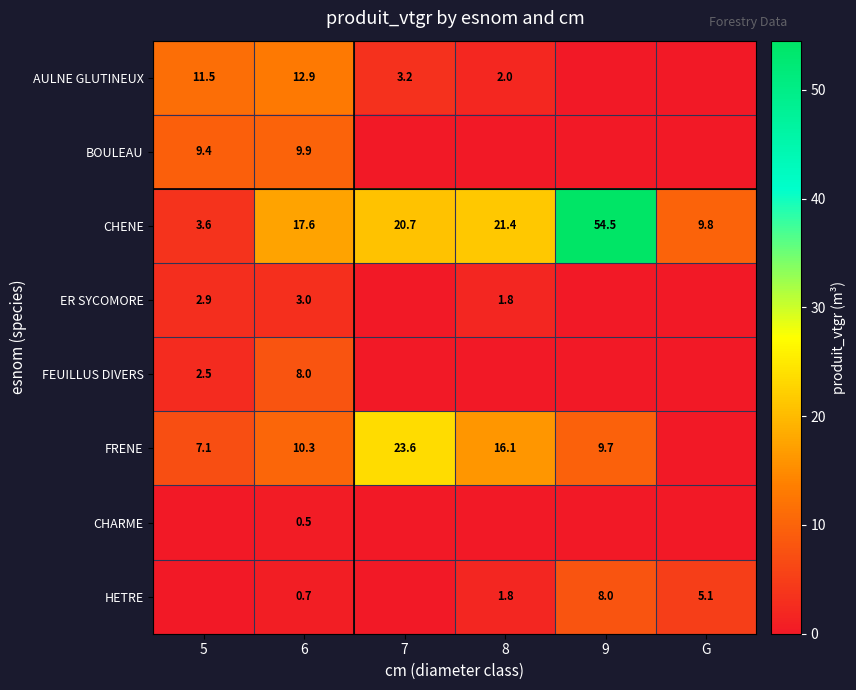

At how many categories does at least one series exceed 40?

1